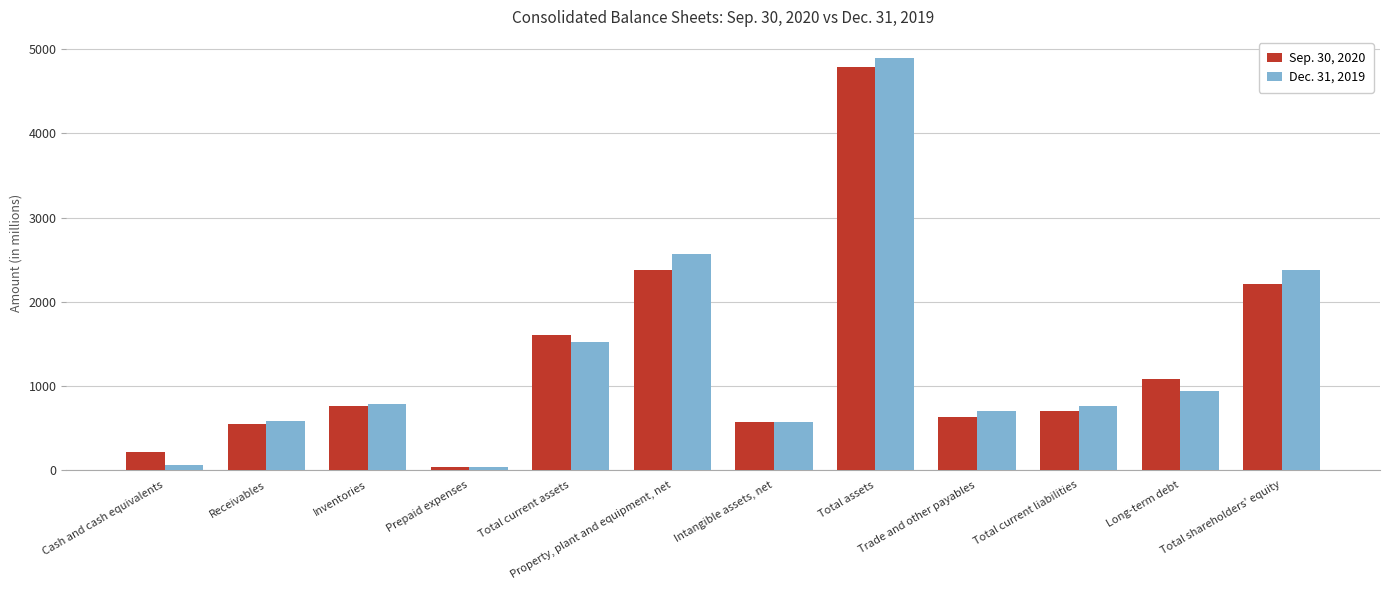

What is the total value across all series at Long-term debt?

2024